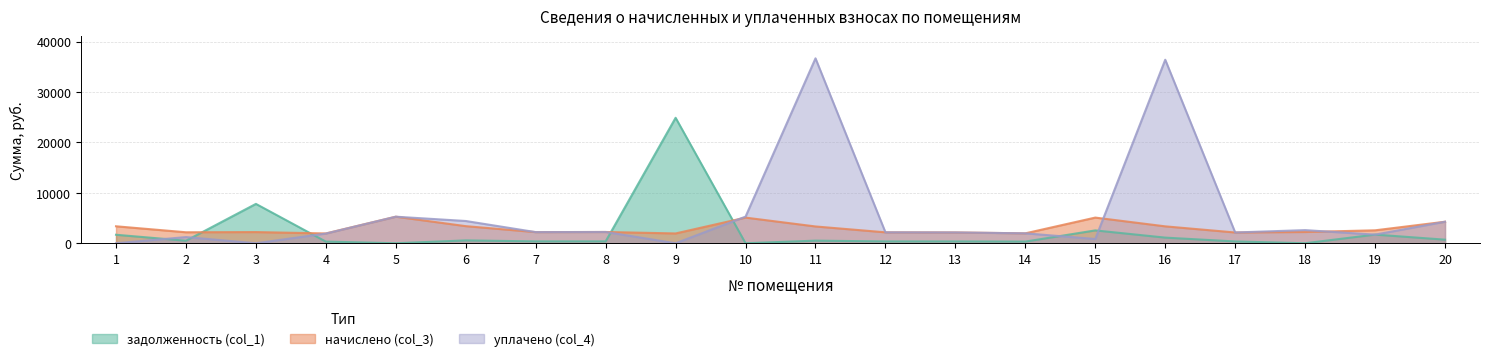

True or false: уплачено (col_4) has more than 2 points higher than both neighbors.

True